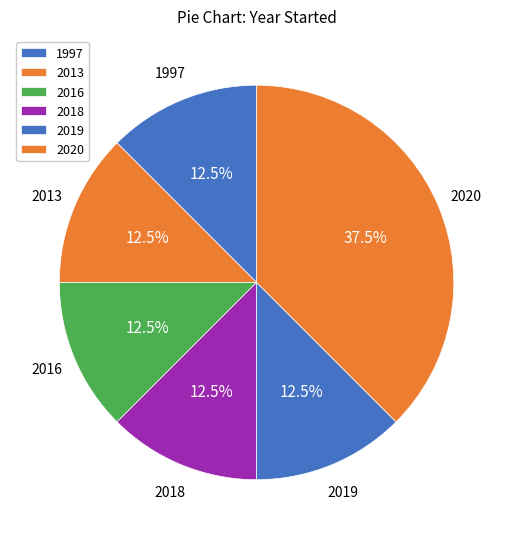

Is there a majority slice in this chart?

No